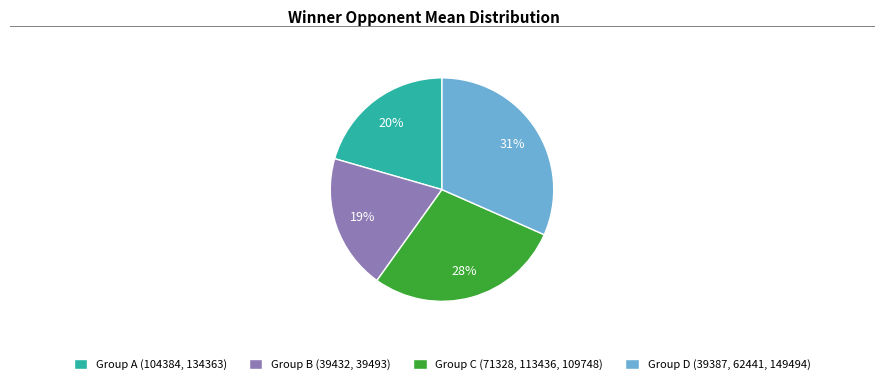

The WinnerID 104384 slice represents 5% of the pie. True or false?

False